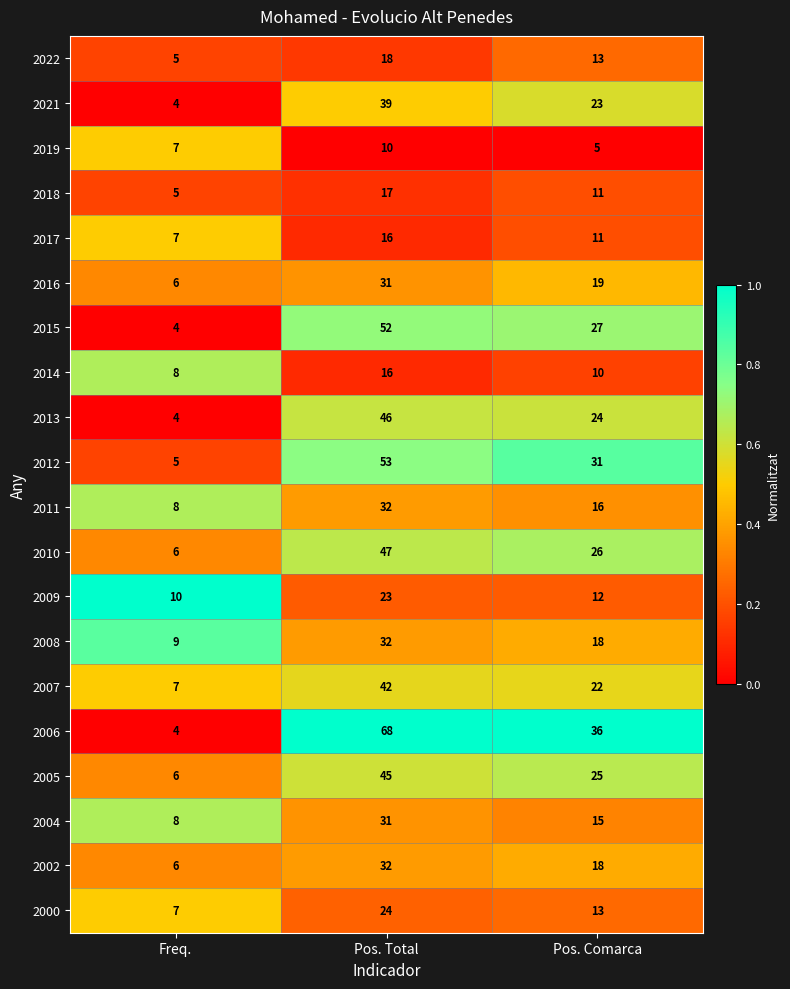

At which category is the sum across all series the highest?

Pos. Total